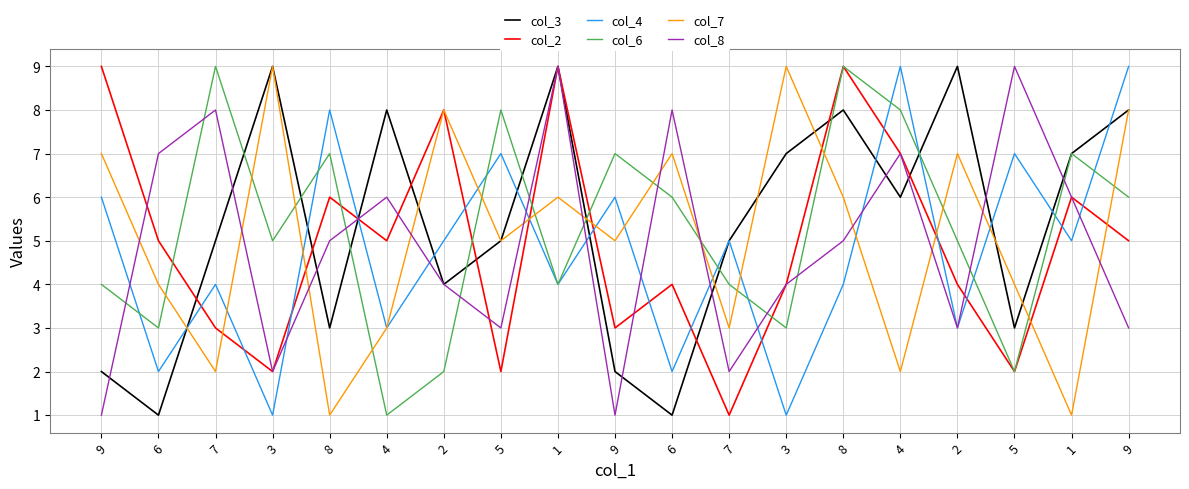

At which label does col_4 reach its minimum?

3